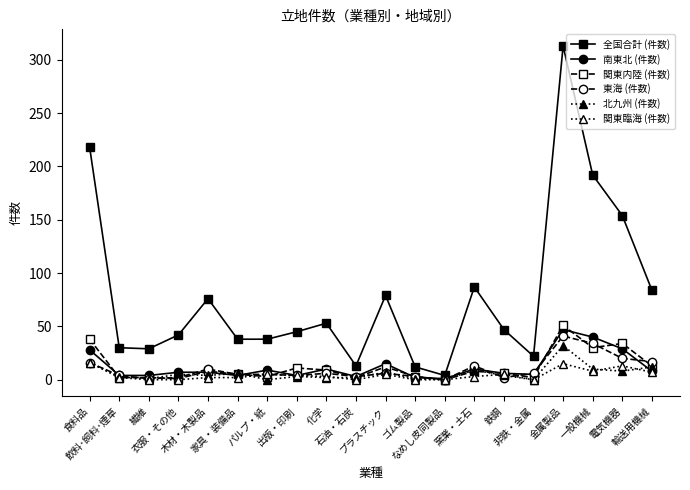

Does the chart have visible grid lines?

No